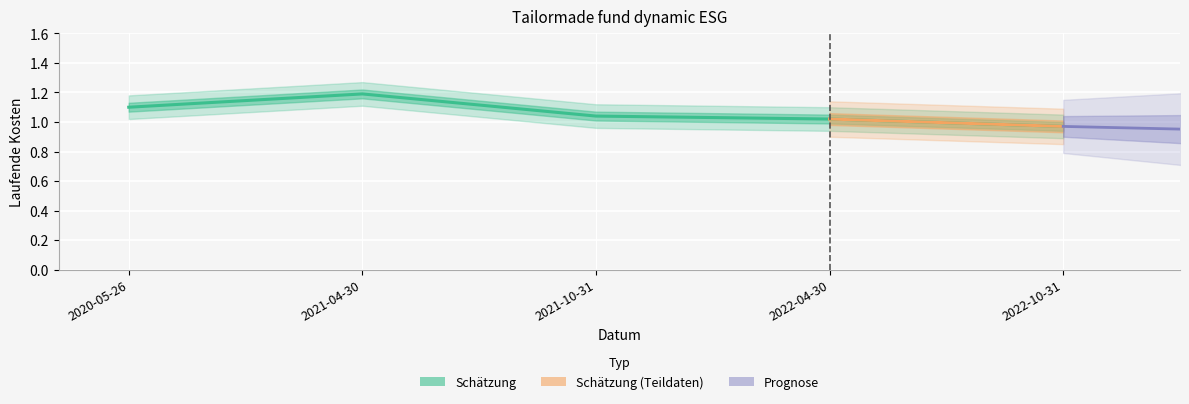

Where is the data nearest to the value 1?

2022-04-30